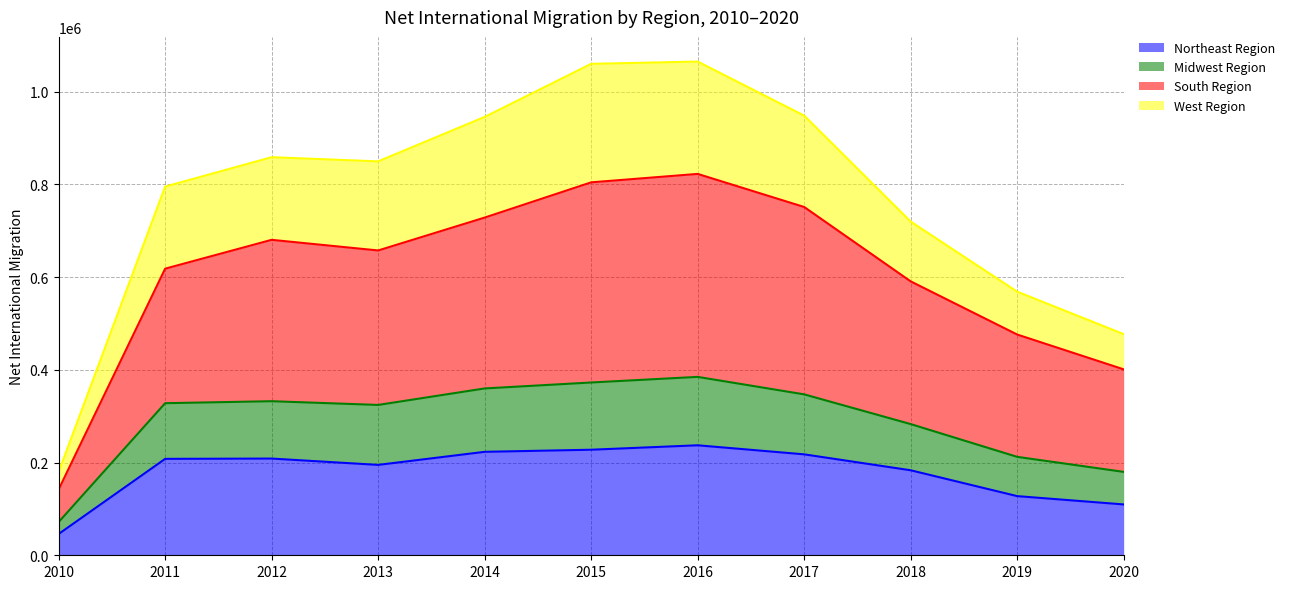

The Northeast Region series shows 237250 at 2016. True or false?

True